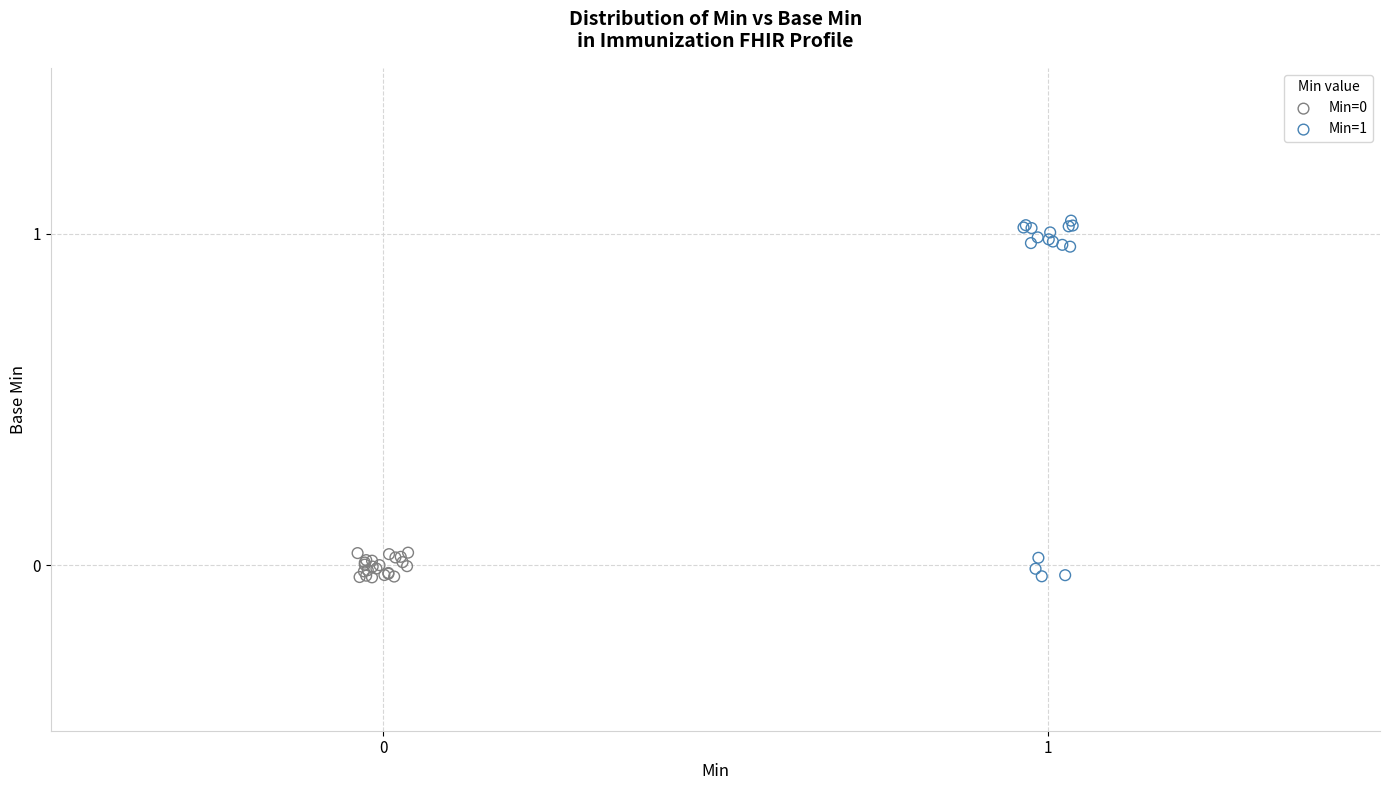

Which series contains the highest Y value?

Min=1